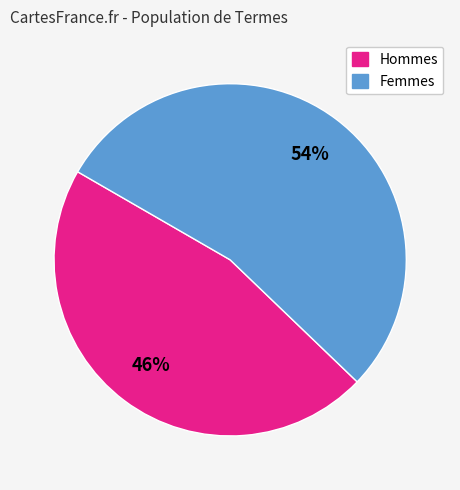

To the nearest percent, what is the difference between the largest and smallest slice percentages?

8%